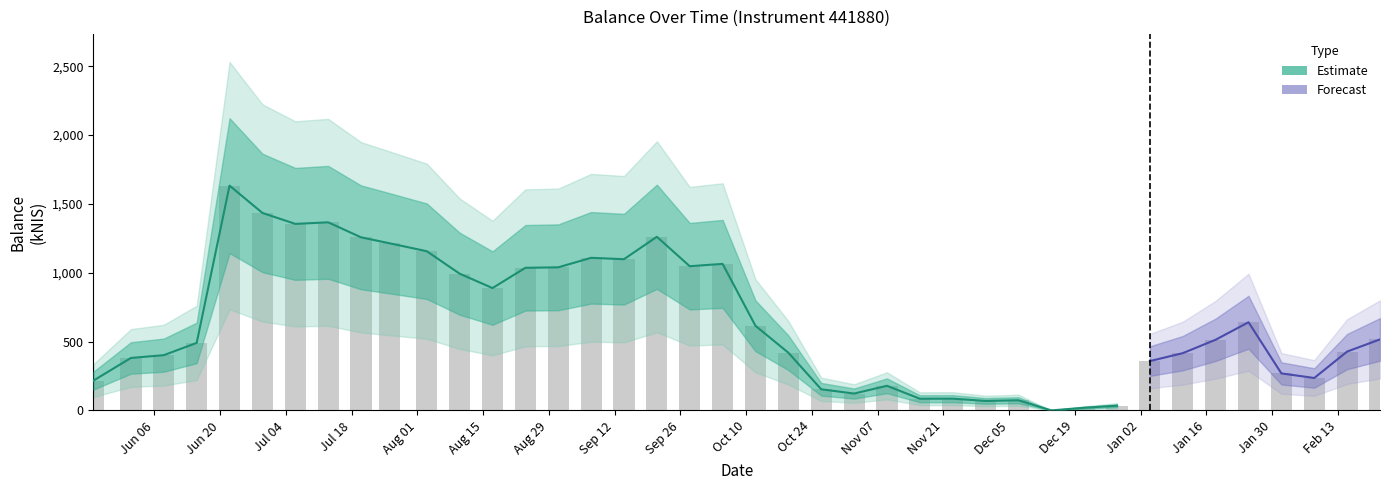

The value at 2023-11-16 is 84.9. True or false?

True